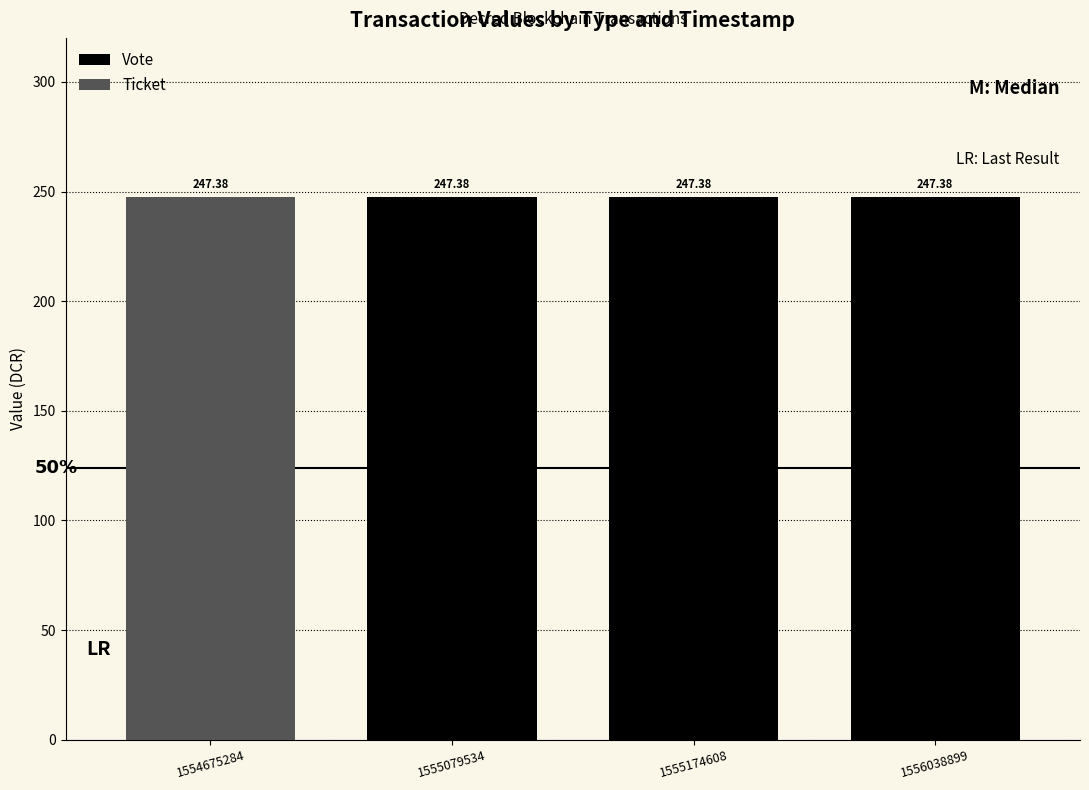

Reading left to right, extract all data points from this chart.

Vote: 1554675284=0.0	1555079534=247.4	1555174608=247.4	1556038899=247.4
Ticket: 1554675284=247.4	1555079534=0.0	1555174608=0.0	1556038899=0.0